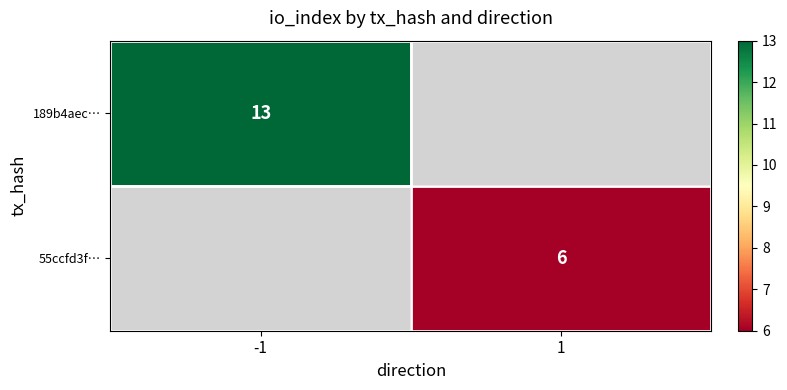

The 189b4aec… series shows 13 at -1. True or false?

True